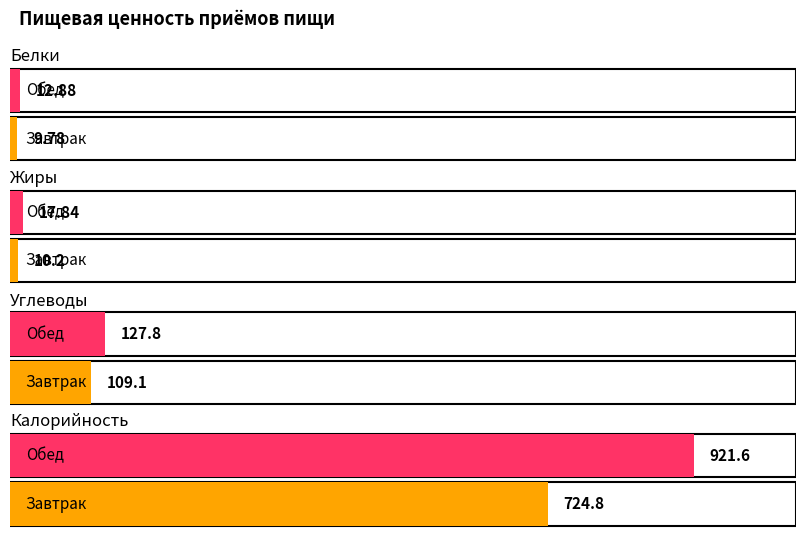

Is the value of Завтрак at Углеводы greater than the value of Обед at Калорийность?

No